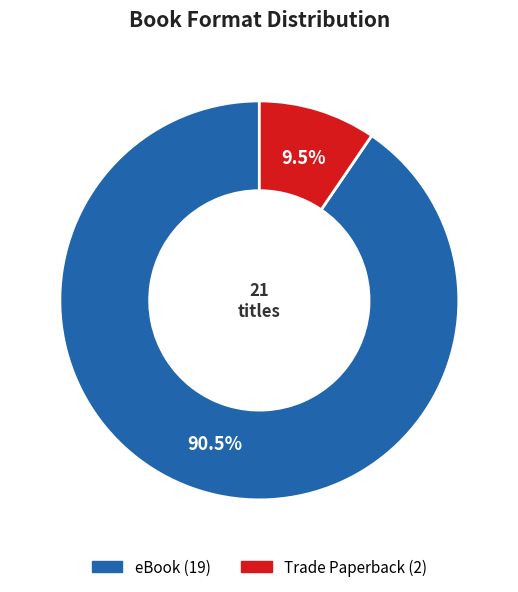

What is the smallest slice in the pie chart?

Trade Paperback